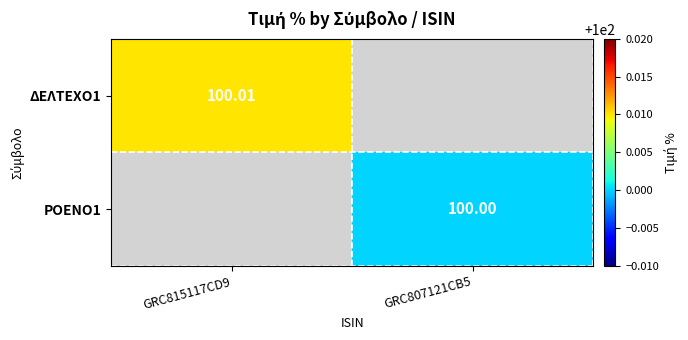

Is the value of ΔΕΛΤΕΧΟ1 at GRC815117CD9 greater than the value of ΡΟΕΝΟ1 at GRC807121CB5?

Yes